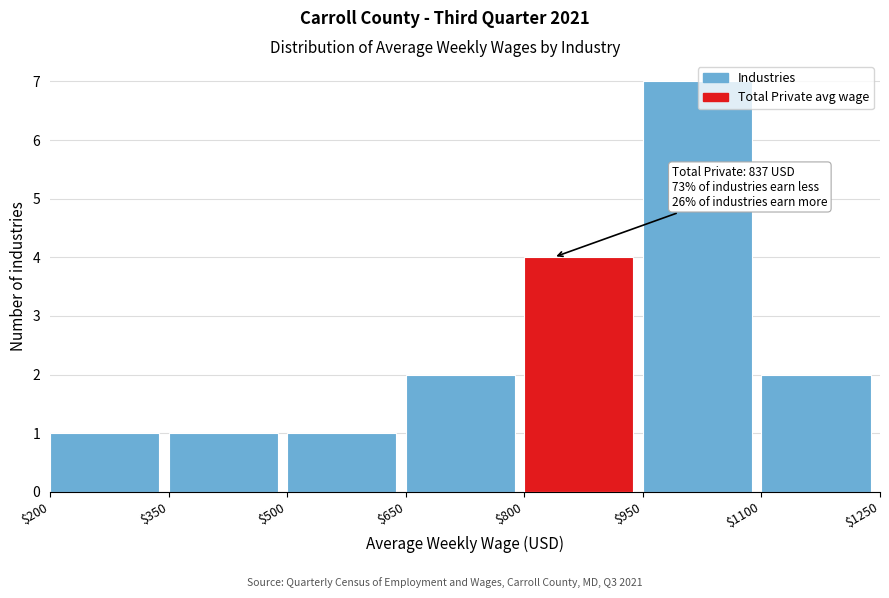

Over which range of the x-axis is the bar tallest?

$950 to $1100